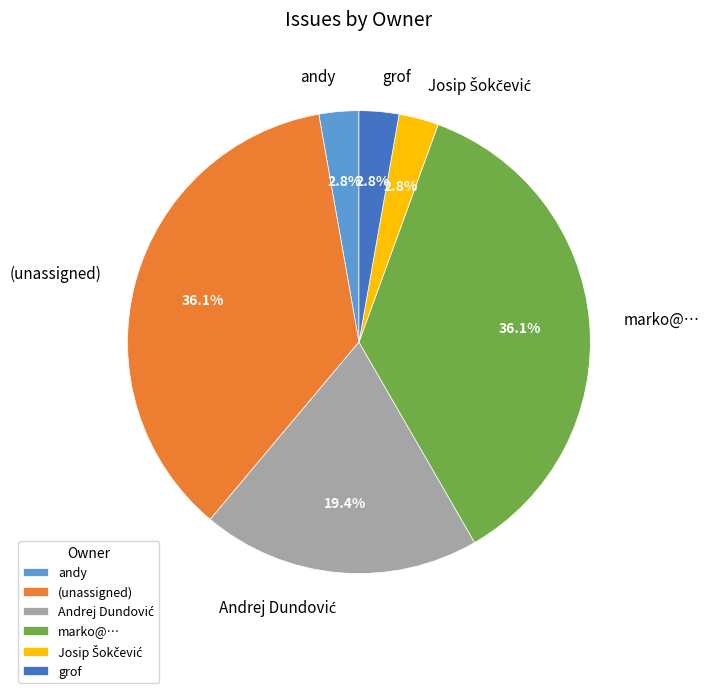

How much of the chart is everything except grof?

97.2%